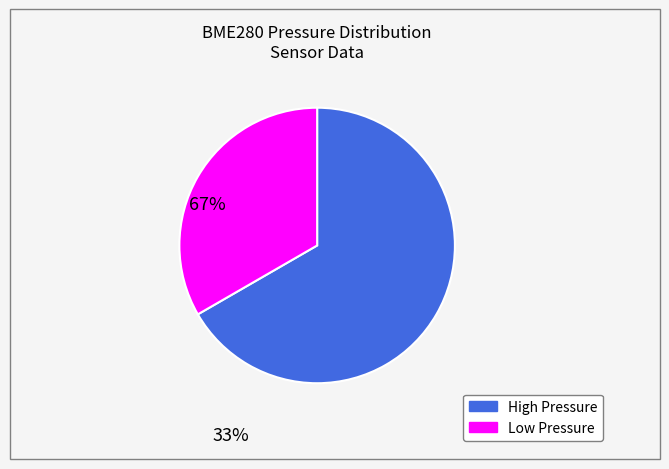

Is there a majority slice in this chart?

Yes